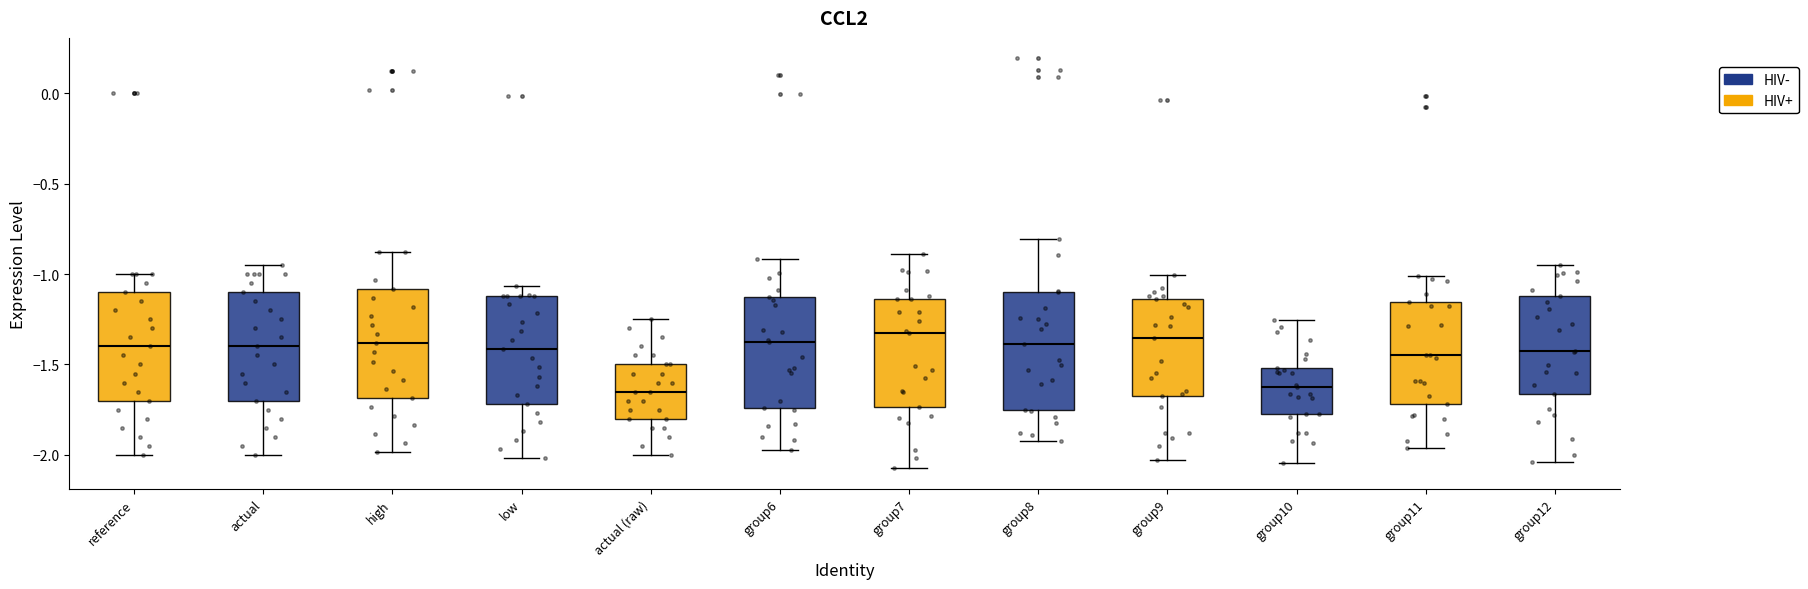

Where does the median line of the box for group9 sit on the y-axis? The values are not printed on the chart, so give them approximately, as read against the axis.

-1.35